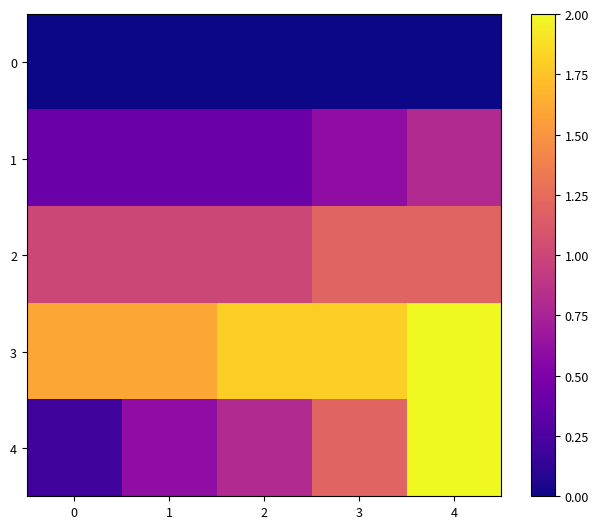

Reading right to left, what are all the values shown in this chart?

0: 4=0.0	3=0.0	2=0.0	1=0.0	0=0.0
1: 4=0.8	3=0.6	2=0.4	1=0.4	0=0.4
2: 4=1.2	3=1.2	2=1.0	1=1.0	0=1.0
3: 4=2.0	3=1.8	2=1.8	1=1.6	0=1.6
4: 4=2.0	3=1.2	2=0.8	1=0.6	0=0.2